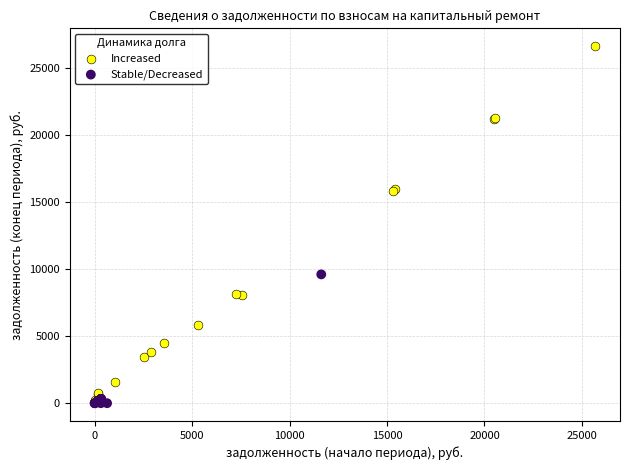

Which series reaches the maximum Y coordinate?

Increased